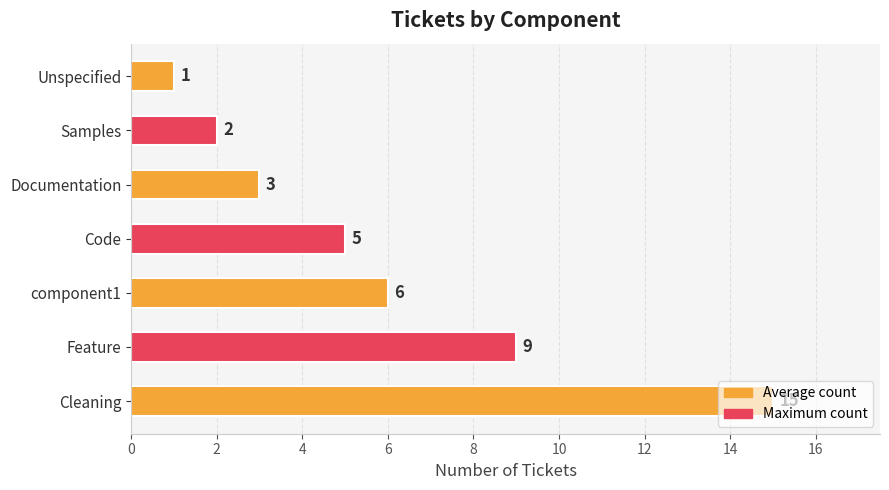

Rank the categories by value from highest to lowest.

Cleaning, Feature, component1, Code, Documentation, Samples, Unspecified